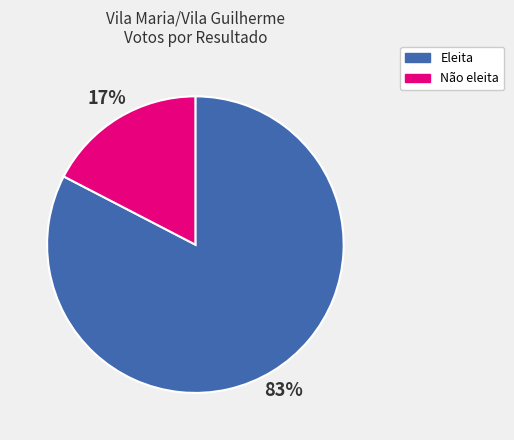

To the nearest percent, what is the average slice percentage?

50%